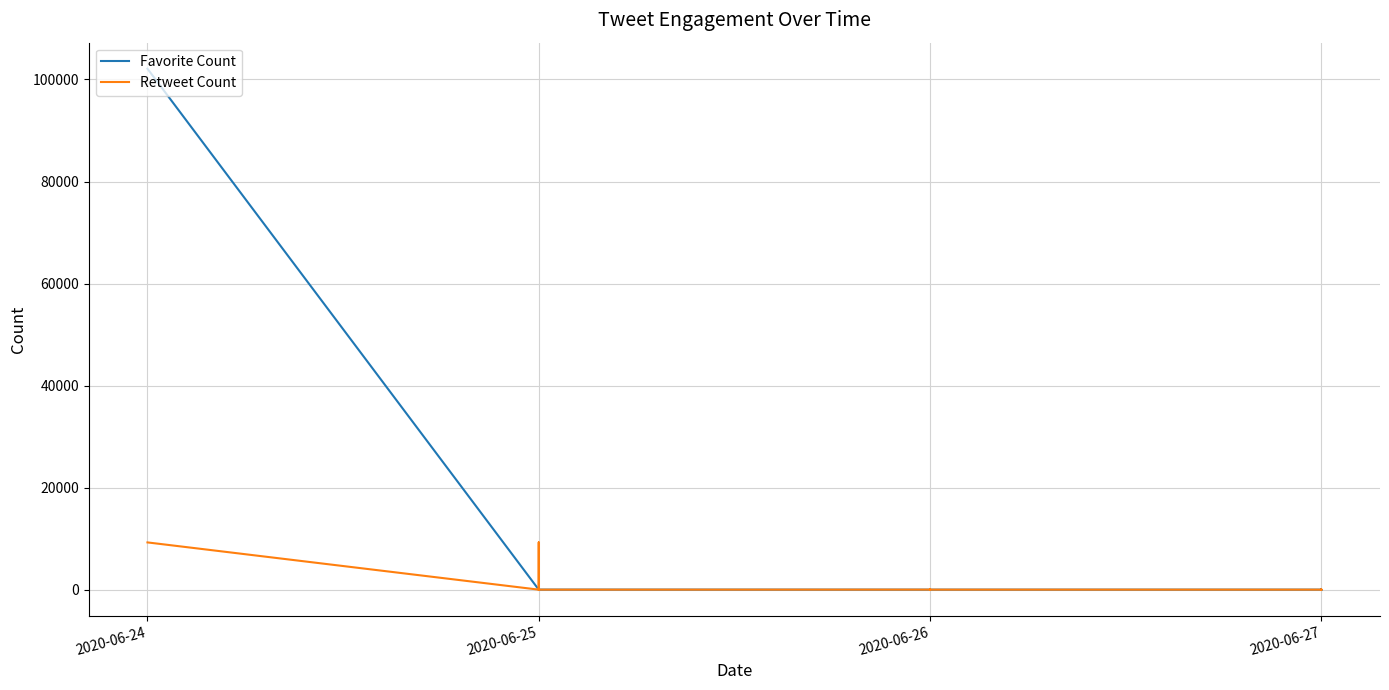

Which series changed the most between 32 and 37?

Favorite Count